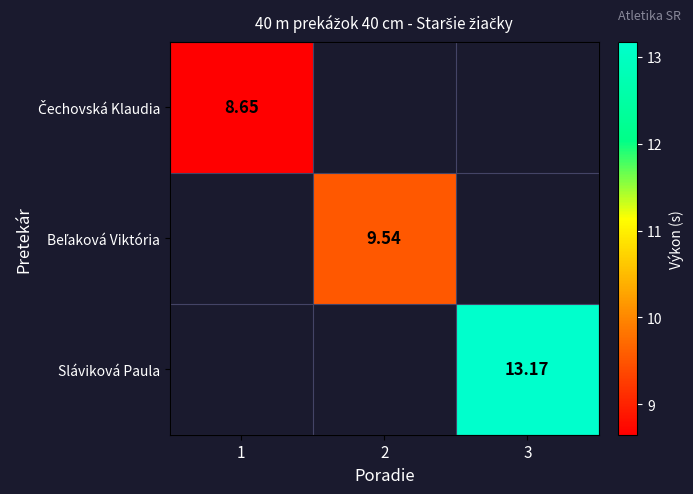

How many data points in Beľaková Viktória are above 9?

1